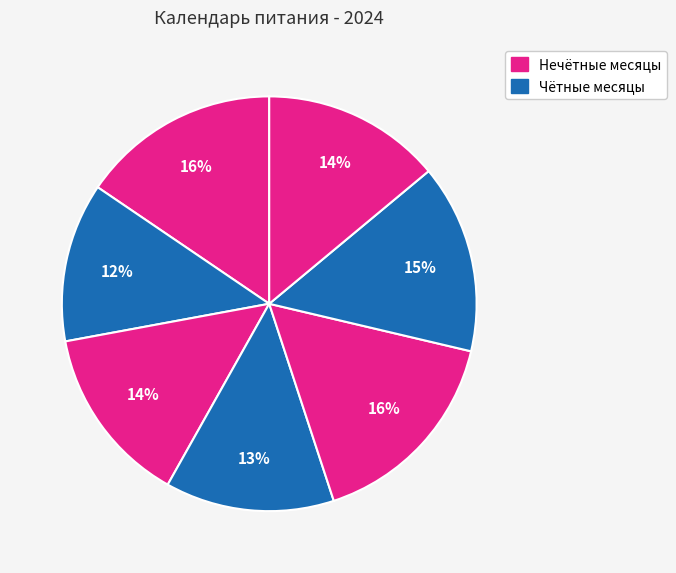

What is the smallest slice in the pie chart?

июнь